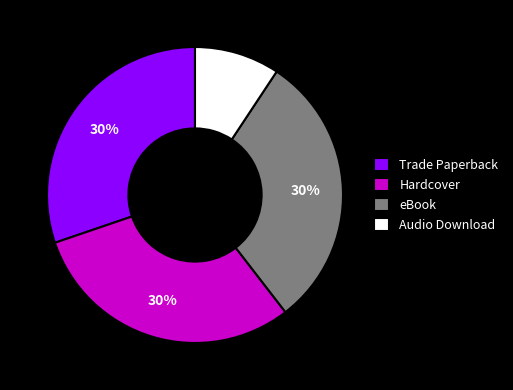

To the nearest percent, what portion does Hardcover represent?

30%